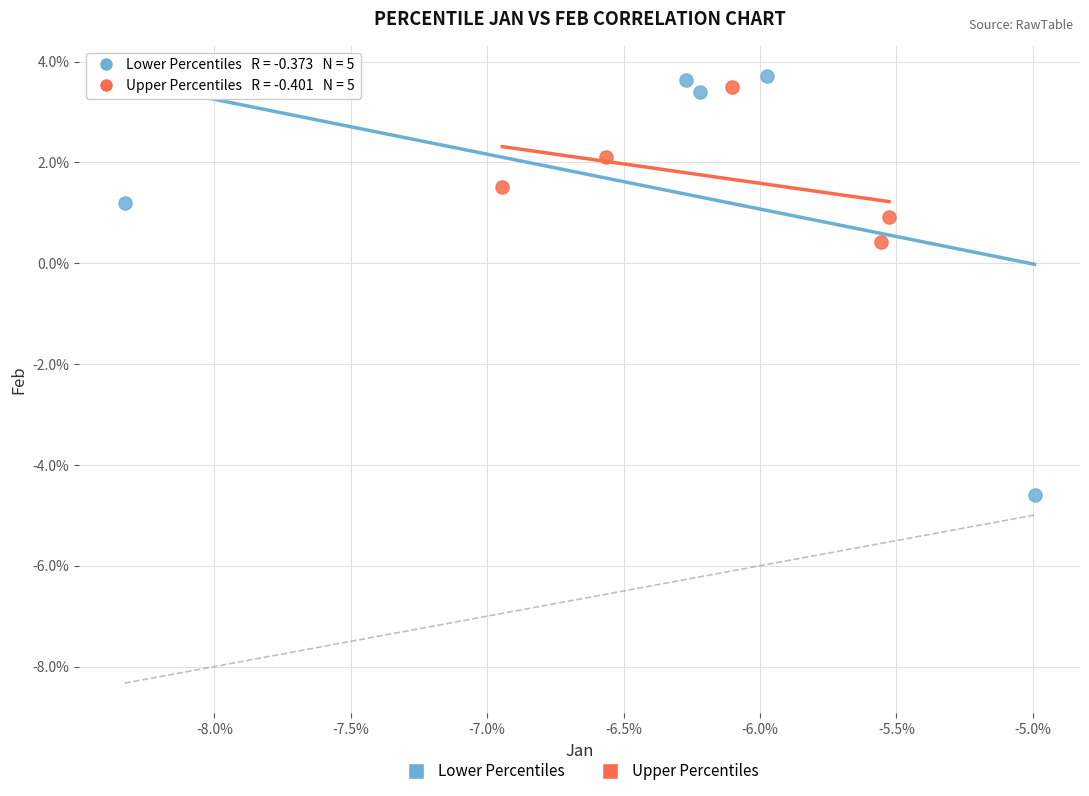

Which series has the widest spread of Y values?

Lower Percentiles